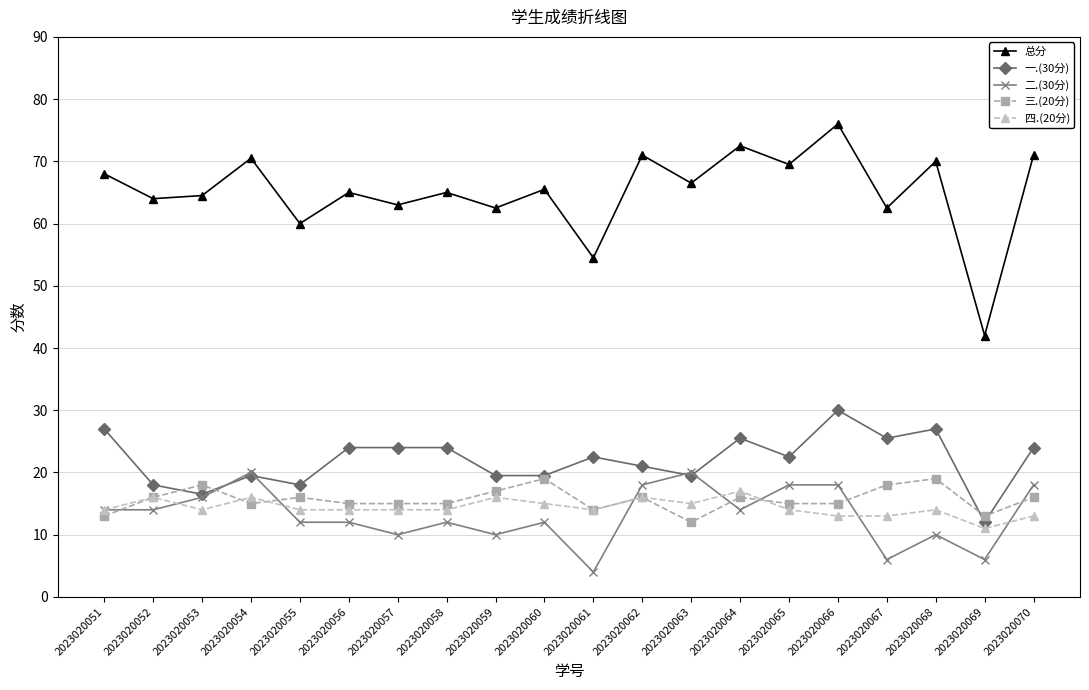

What is the spread (max minus min) of values at 2023020058?

53.0